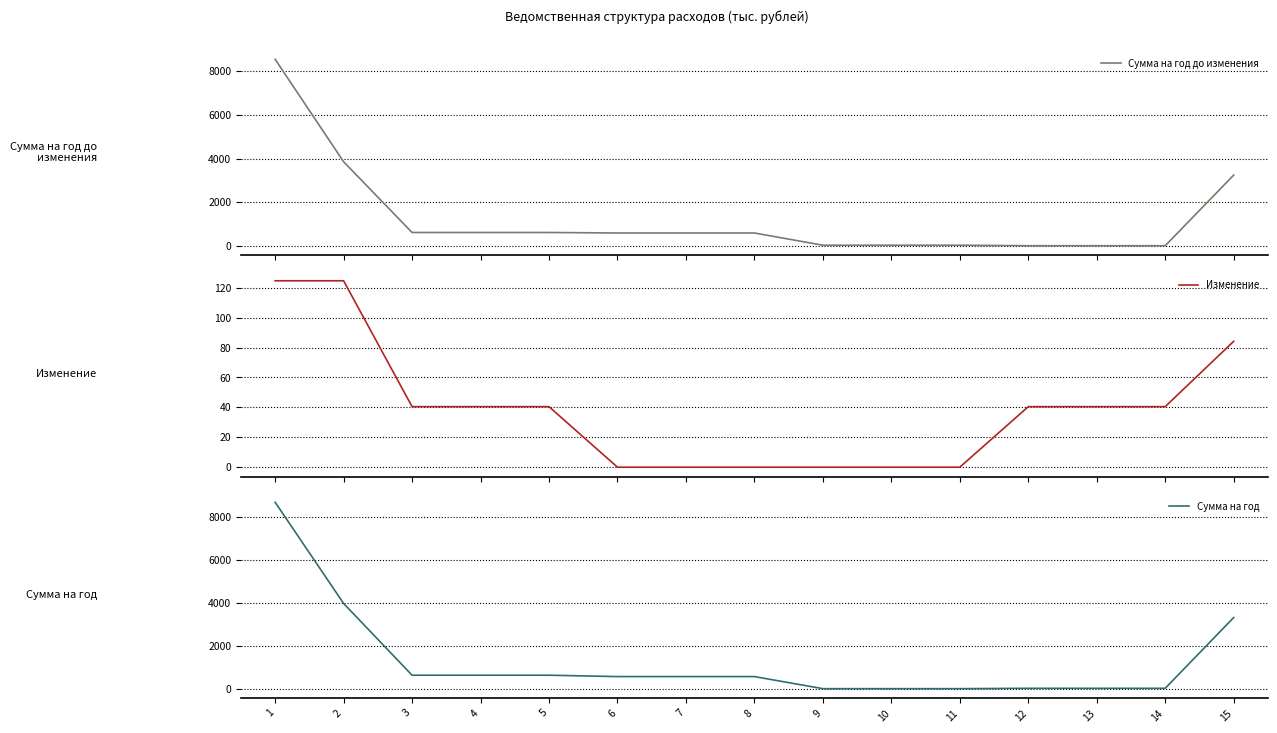

What is the difference between the Сумма на год до изменения values at 4 and 6?

23.4